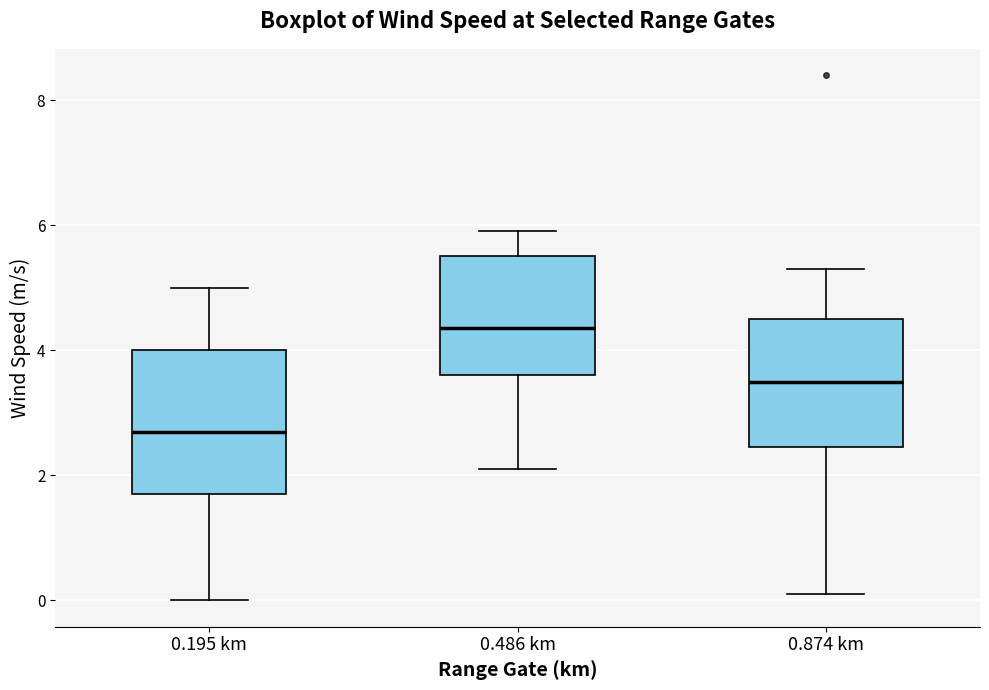

Which box has the lowest median line?

0.195 km